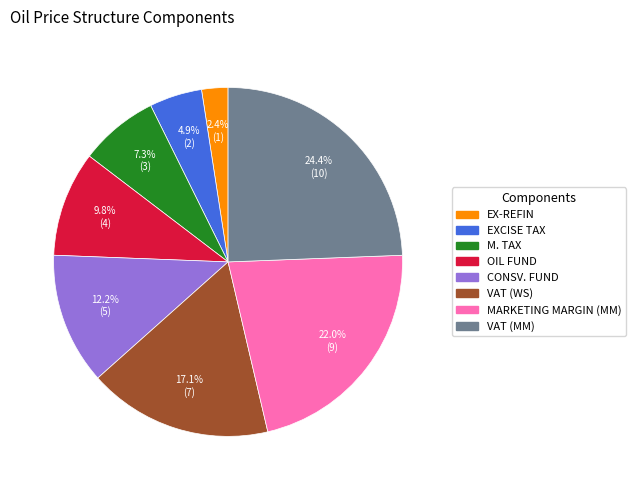

How much of the chart is everything except EXCISE TAX?

95.1%